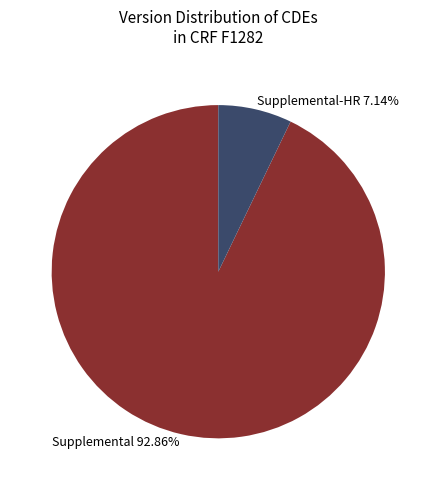

Rank the categories by value from highest to lowest.

Supplemental 92.86%, Supplemental-HR 7.14%